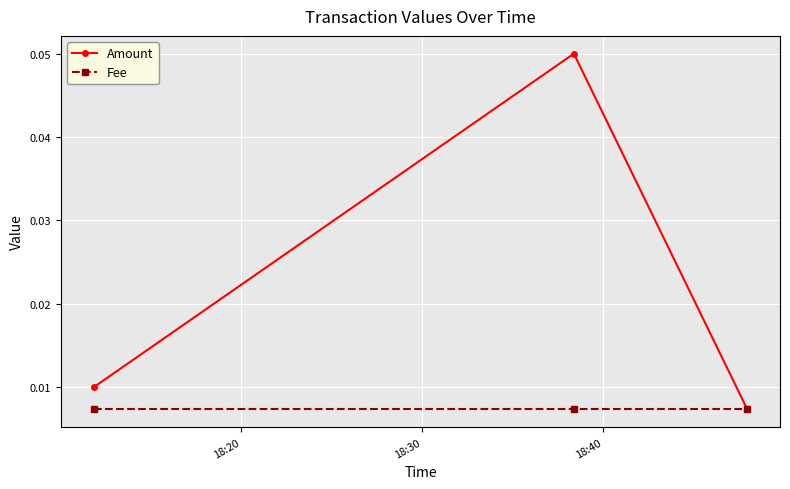

Which series has the widest spread of values?

Amount